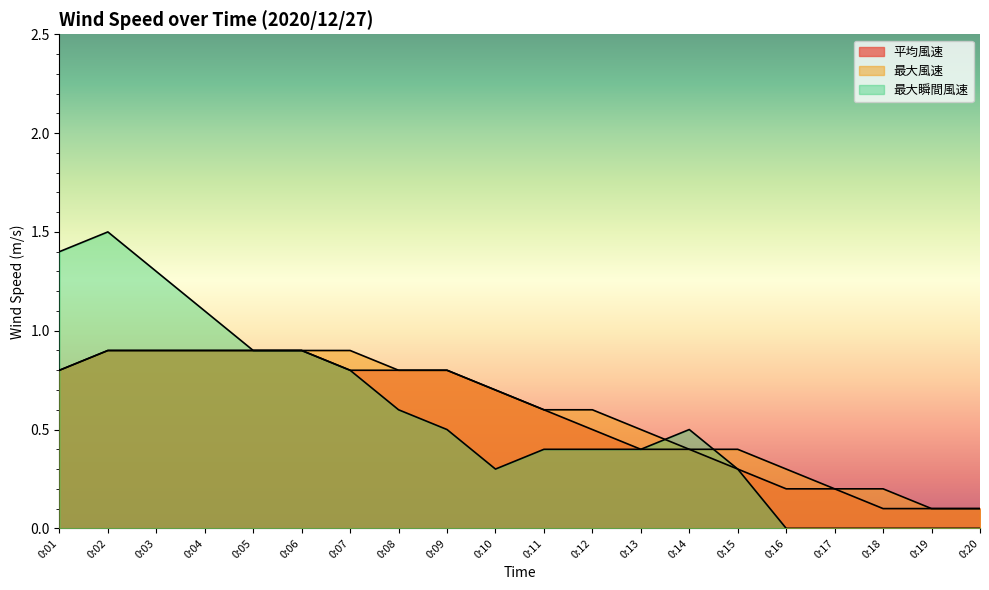

How many times do 最大瞬間風速 and 最大風速 cross each other?

2